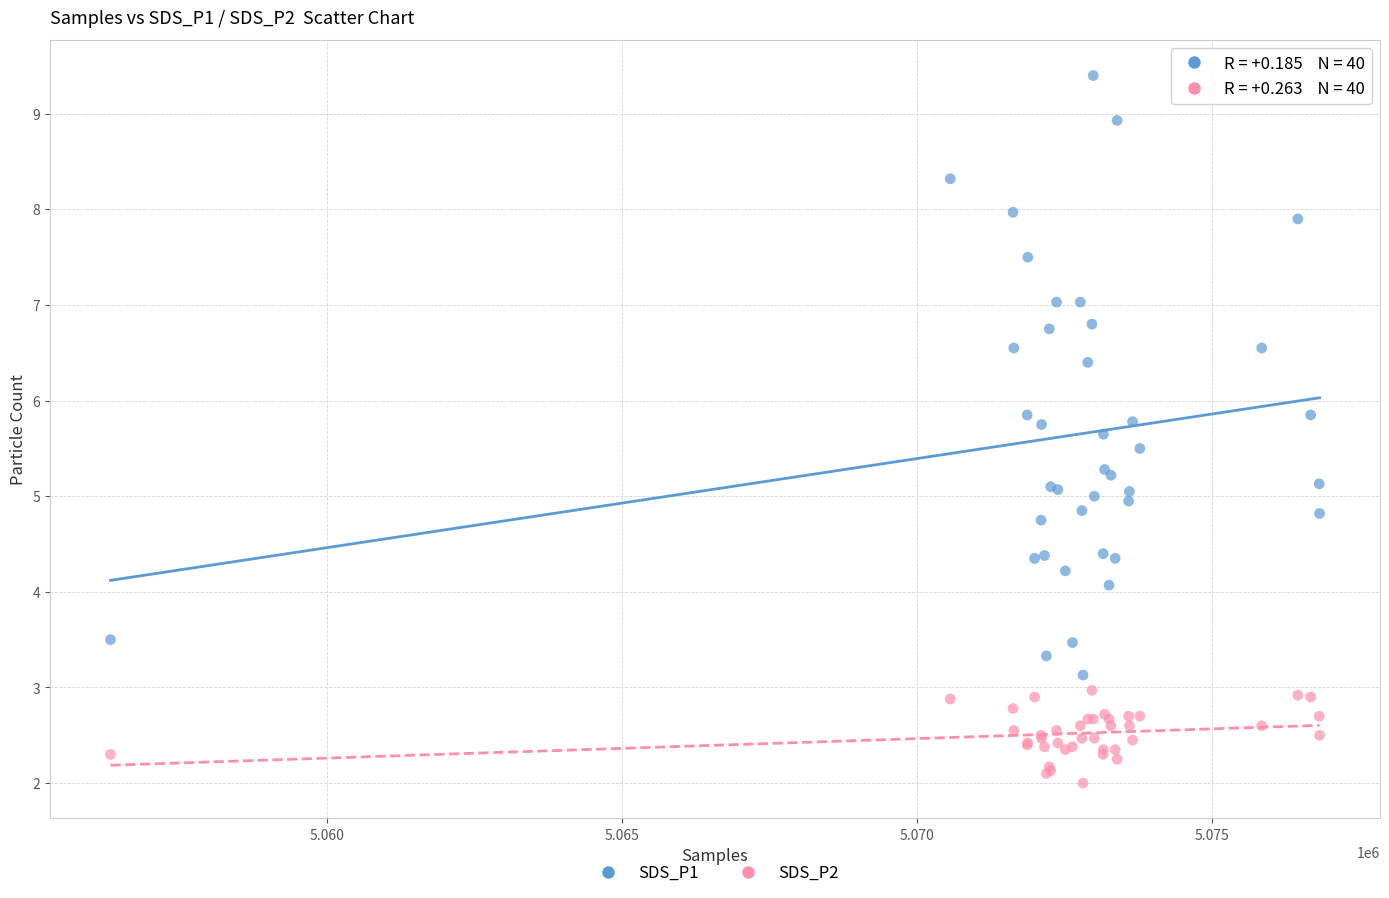

What is the X range (max minus min) for the scatter plot?

20502.0